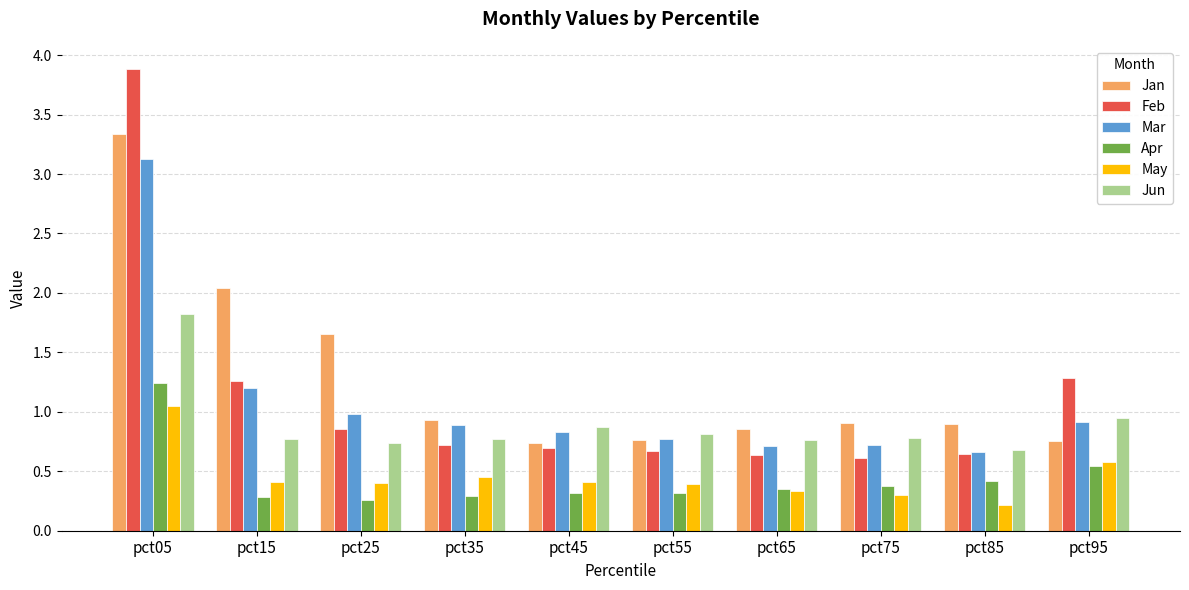

Which series changed the most between pct85 and pct95?

Feb